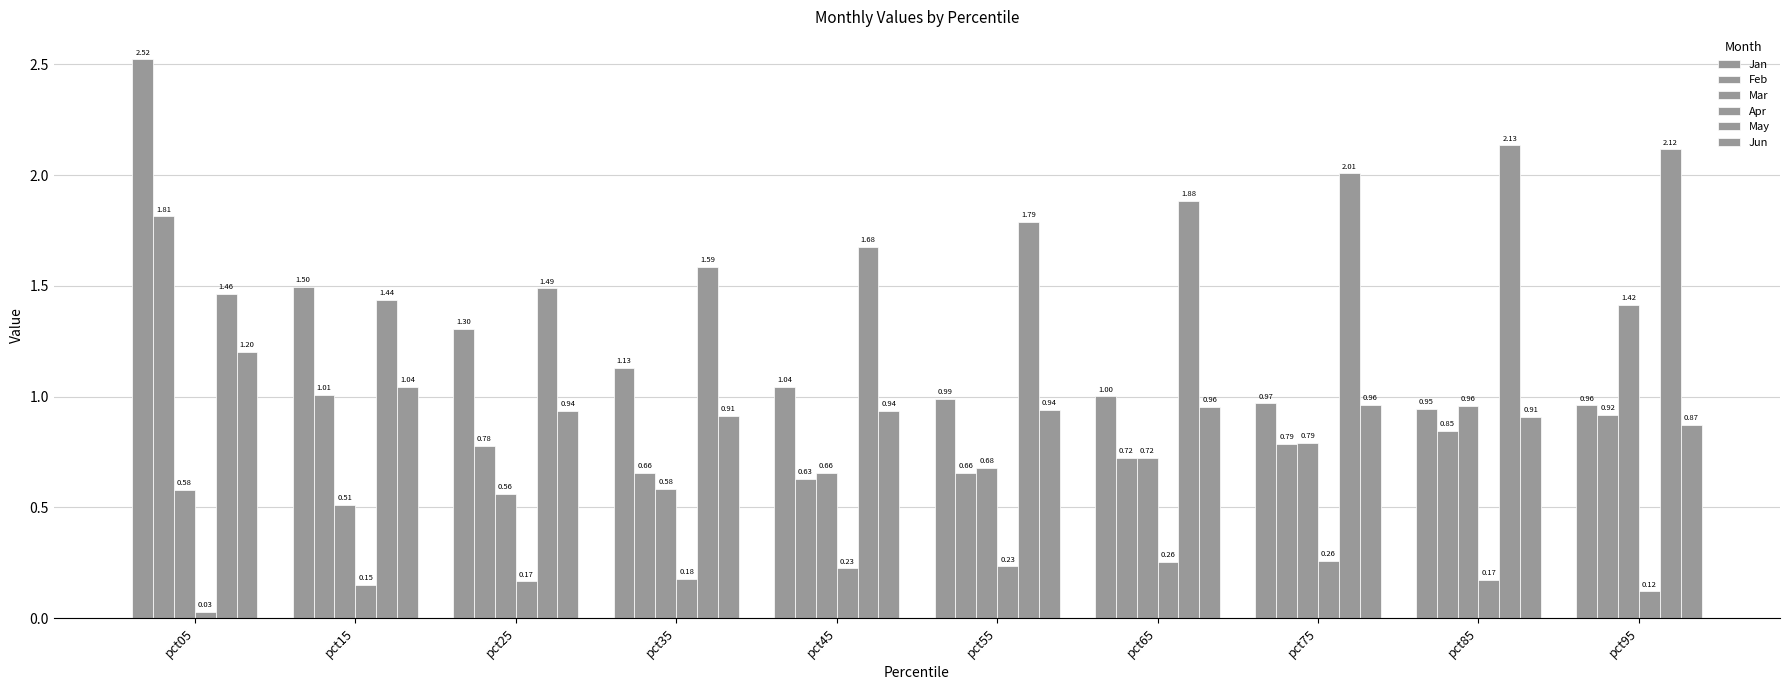

At which label is Jun closest to 1?

pct75